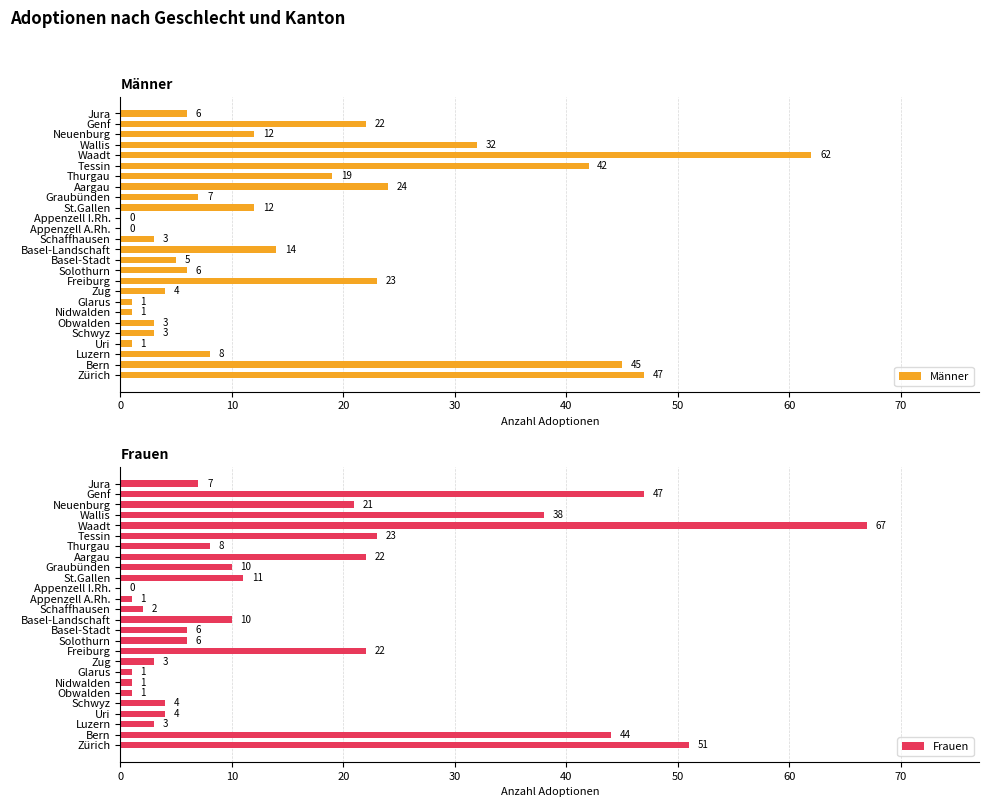

What is the sum of the Männer values at Zug and Obwalden?

7